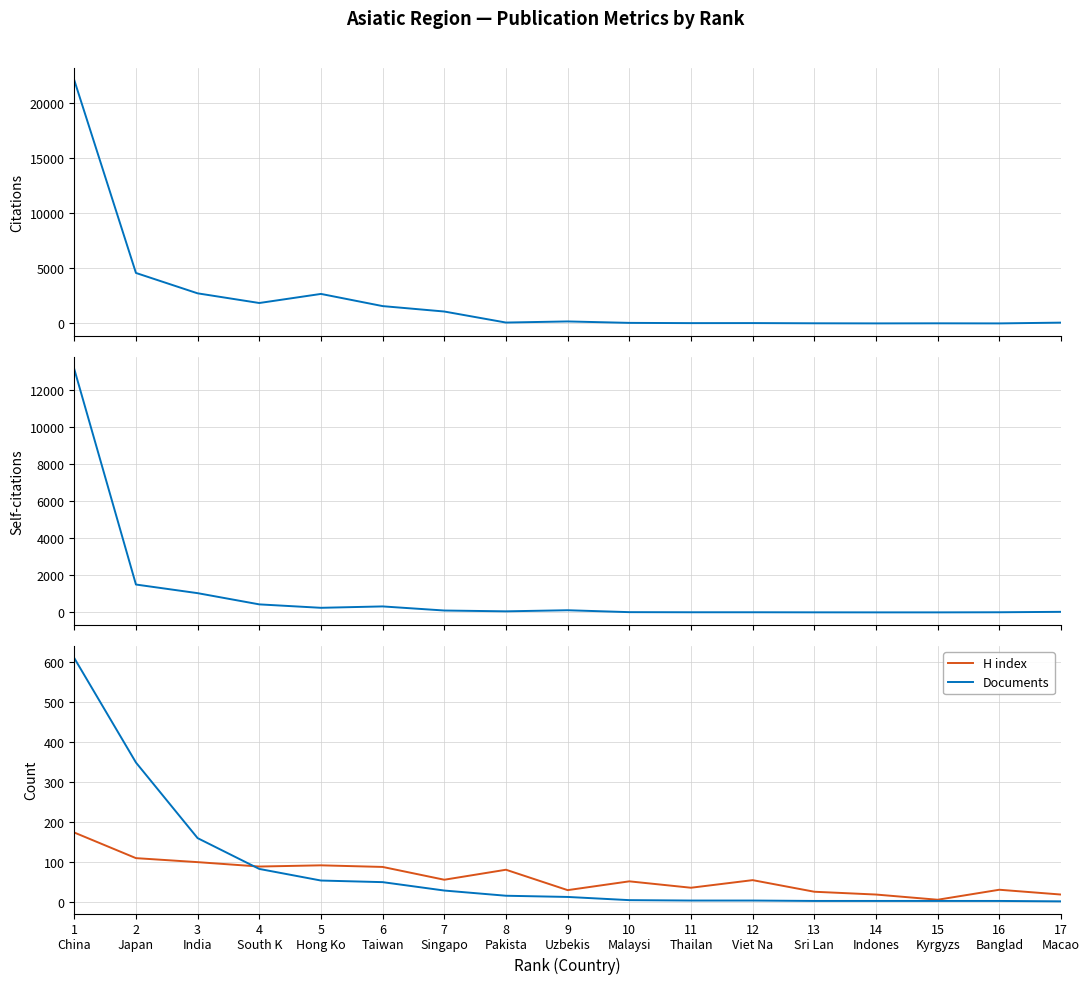

Reading left to right, extract all data points from this chart.

Citations: 22058	4579	2732	1855	2679	1575	1083	83	184	54	31	35	16	7	14	6	76
Self-citations: 13114	1501	1036	431	246	321	100	56	115	12	6	6	2	0	0	6	29
H index: 173	109	99	88	91	87	55	80	29	51	35	54	25	18	5	30	18
Documents: 609	348	159	82	53	49	28	15	12	4	3	3	2	2	2	2	1